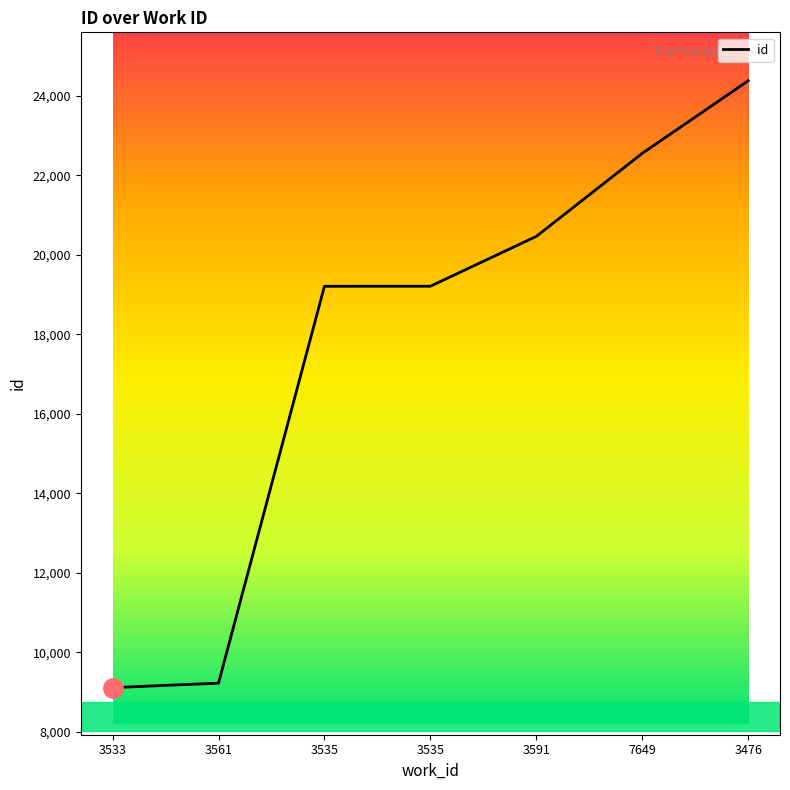

Reading left to right, transcribe all the data shown in this chart.

9112	9225	19211	19212	20466	22556	24381